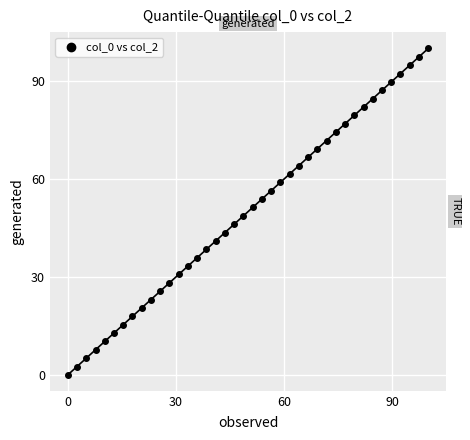

What is the range of Y values (max minus min)?

100.0